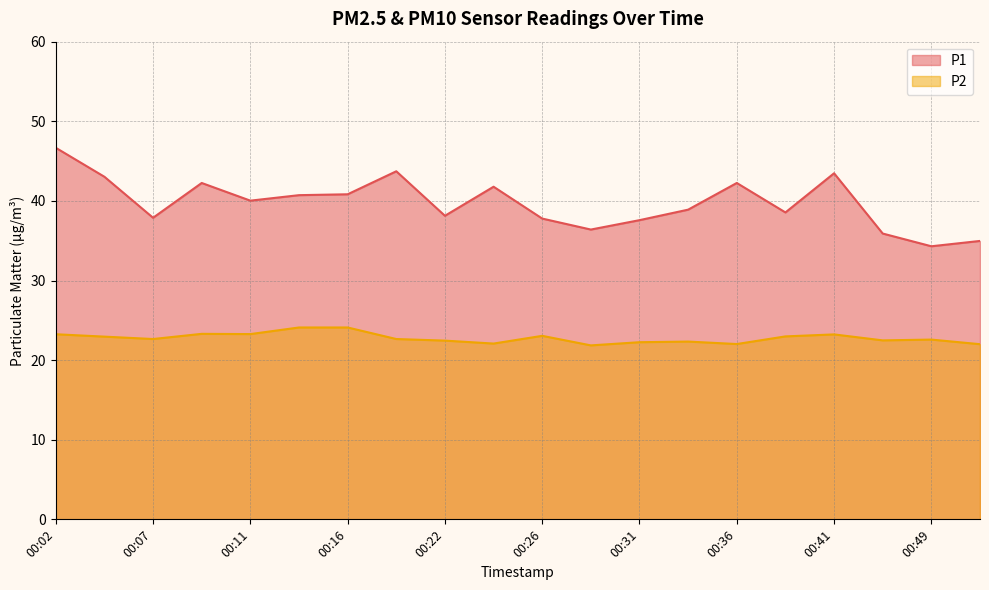

In P1, how many points are lower than both neighbors (excluding endpoints)?

6